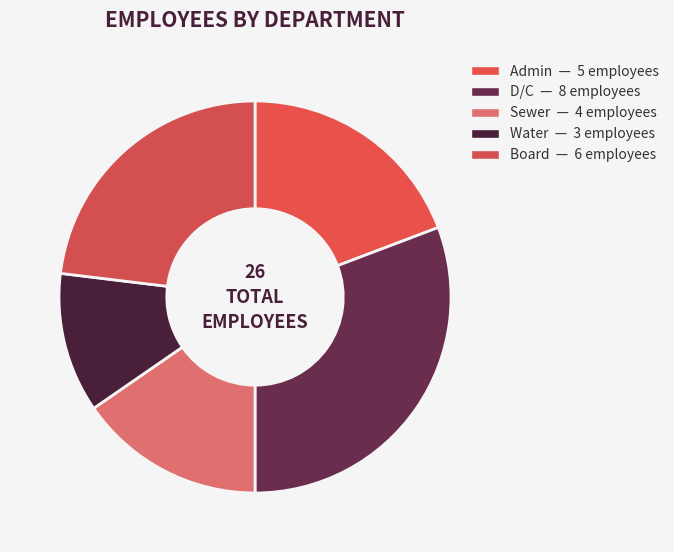

What is the total percentage of Board and Admin?

42.3%